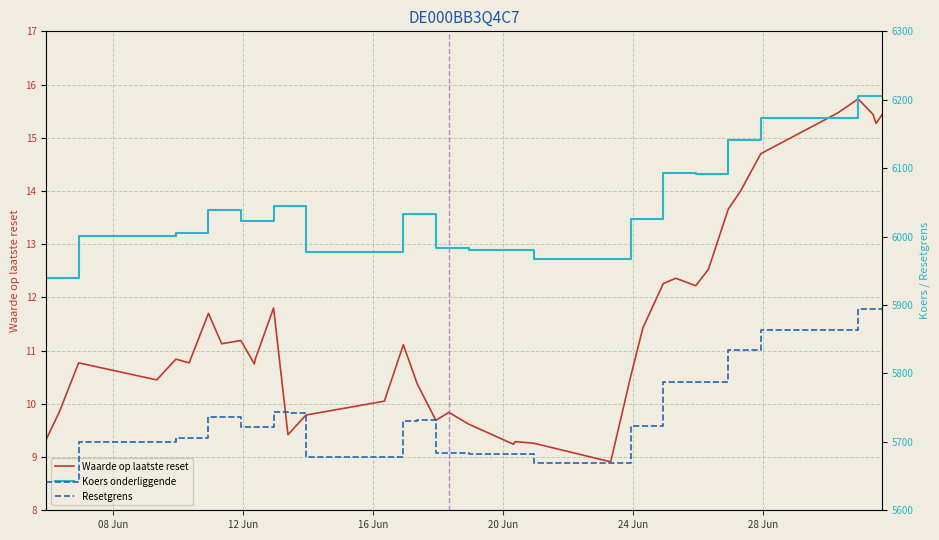

Reading right to left, what are all the values shown in this chart?

Waarde op laatste reset: 15.4	15.3	15.4	15.7	15.5	14.7	14.0	13.7	12.5	12.2	12.4	12.3	11.4	10.5	8.9	9.3	9.3	9.2	9.6	9.8	9.7	10.4	11.1	10.1	9.8	9.4	11.8	10.8	10.8	11.2	11.1	11.7	10.8	10.8	10.4	10.8	9.8	9.3	9.3
Koers onderliggende: 6204.9	6204.9	6204.9	6204.9	6173.1	6173.1	6141.0	6141.0	6092.2	6092.2	6092.2	6092.2	6025.2	6025.2	5967.8	5967.8	5980.9	5980.9	5980.9	5982.7	5982.7	6033.1	6033.1	5977.0	5977.0	6045.3	6045.3	6022.3	6022.2	6022.3	6038.8	6038.8	6005.9	6005.9	6000.4	6000.4	5939.3	5939.3	5939.3
Resetgrens: 5894.6	5894.6	5894.6	5894.3	5864.1	5864.1	5833.7	5833.9	5787.5	5787.5	5787.6	5787.5	5723.8	5723.8	5669.4	5669.2	5681.6	5681.6	5681.7	5683.4	5683.5	5731.3	5730.8	5677.4	5677.4	5742.3	5742.9	5721.1	5721.1	5721.1	5736.8	5736.7	5705.4	5705.2	5700.0	5699.9	5641.8	5642.0	5642.0